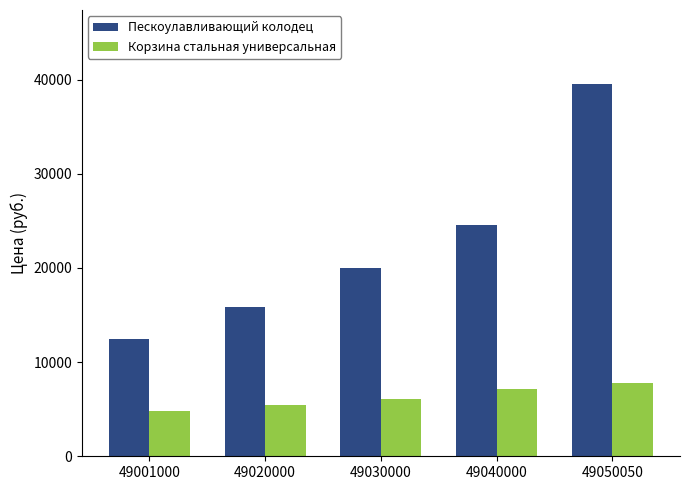

Where is Корзина стальная универсальная nearest to the value 6300?

49030000